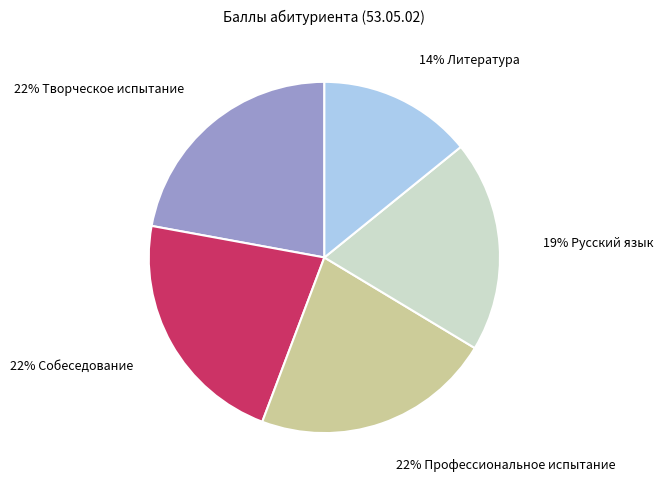

Count the number of slices in the pie.

5